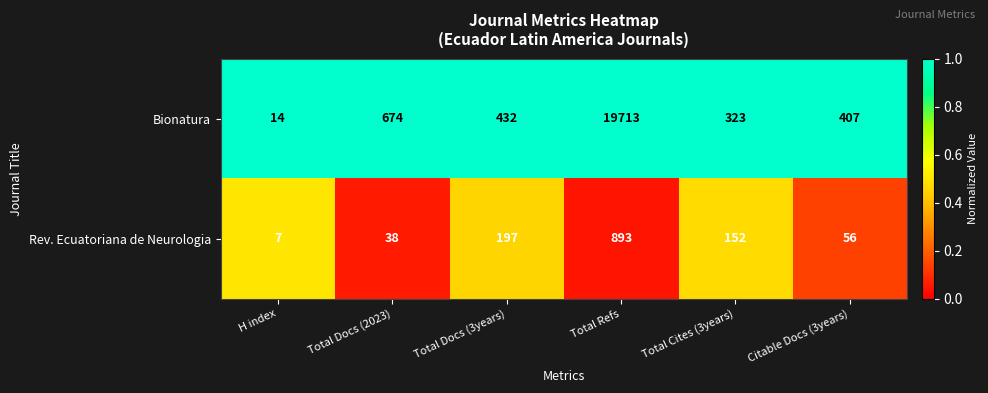

At which category is the sum across all series the highest?

Total Refs